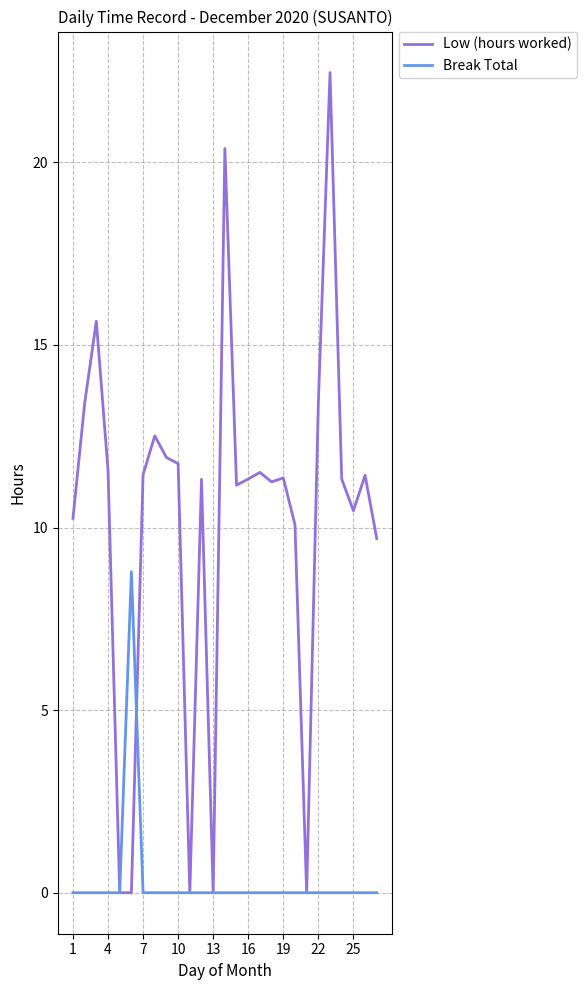

Which series has the widest spread of values?

Low (hours worked)